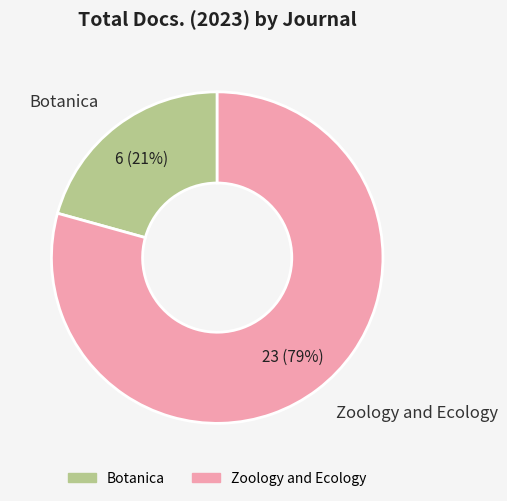

What is the ratio of the value at Zoology and Ecology to the value at Botanica?

3.8